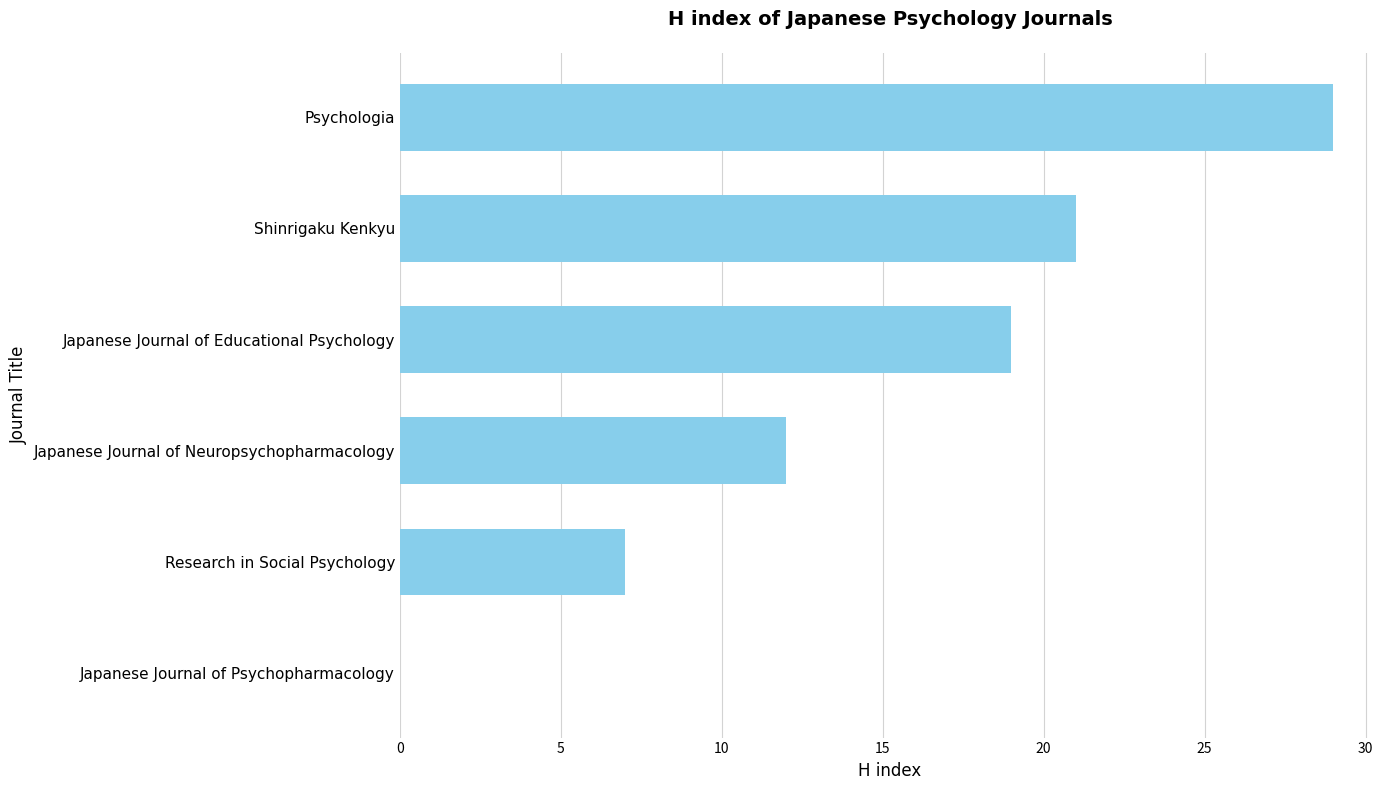

What is the greatest value displayed?

29